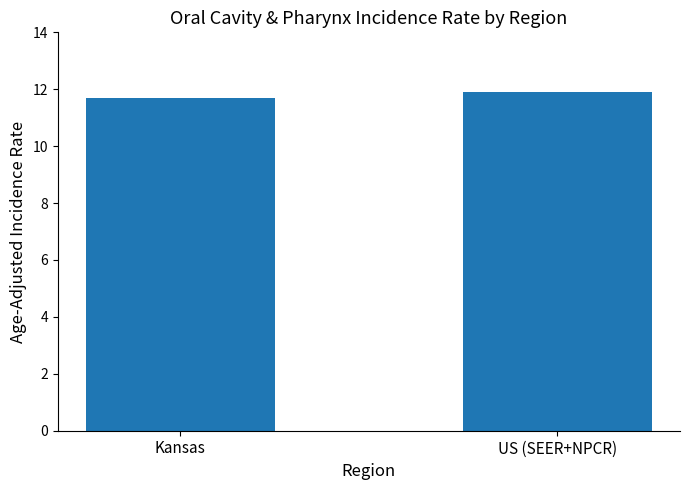

Is it true that the value at US (SEER+NPCR) is 11.9?

True